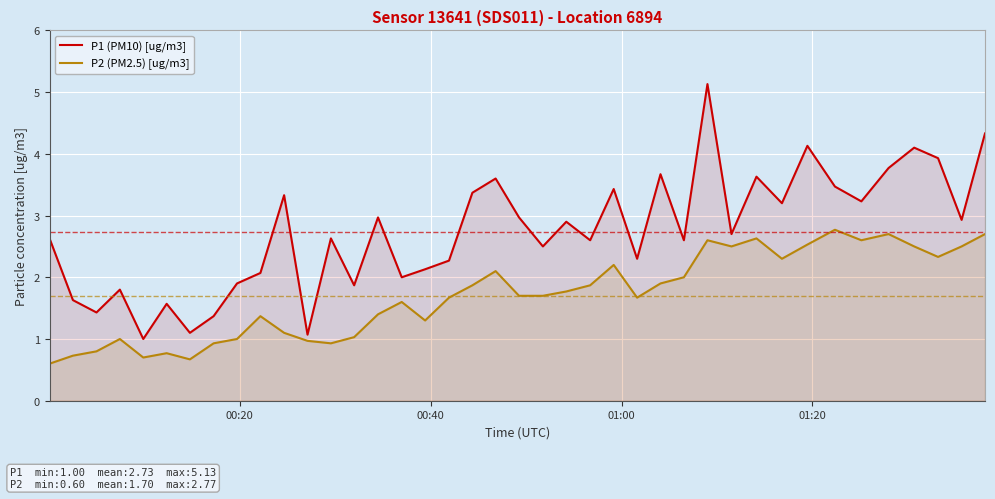

How many values in the P1 (PM10) [ug/m3] series are below 2?

10